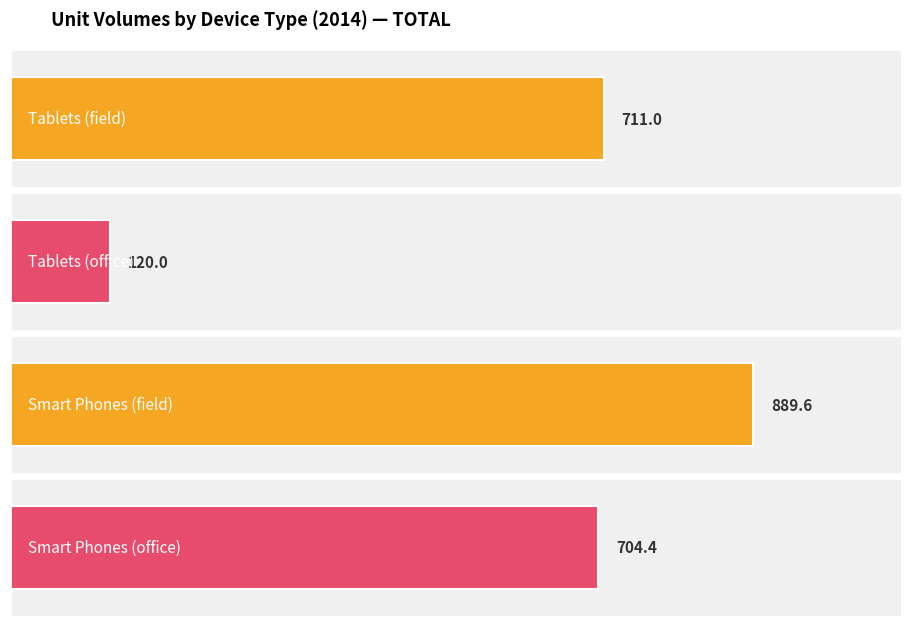

At 2014 (Powercor), list the series in order from smallest to largest.

Tablets (office), Smart Phones (office), Tablets (field), Smart Phones (field)